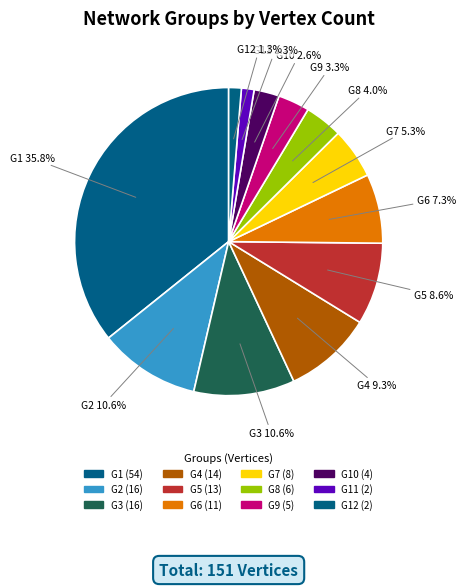

Count the number of slices in the pie.

12